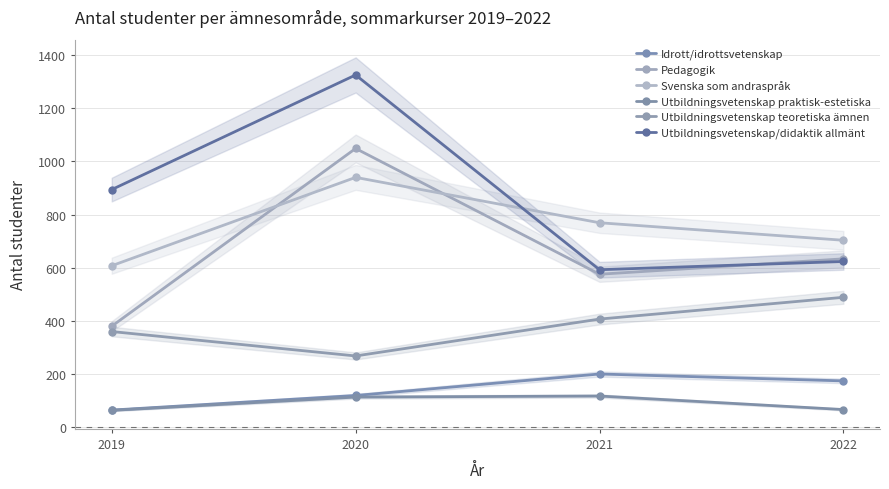

The value of Svenska som andraspråk at 2022 is 703. True or false?

True